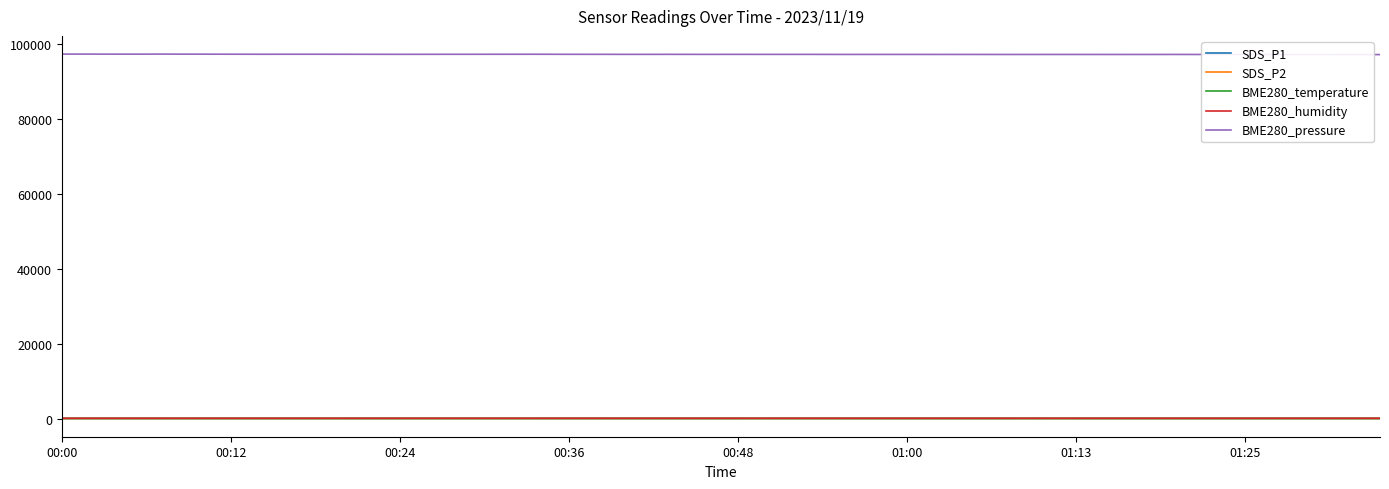

What is the label of the 25th point from the left?

24